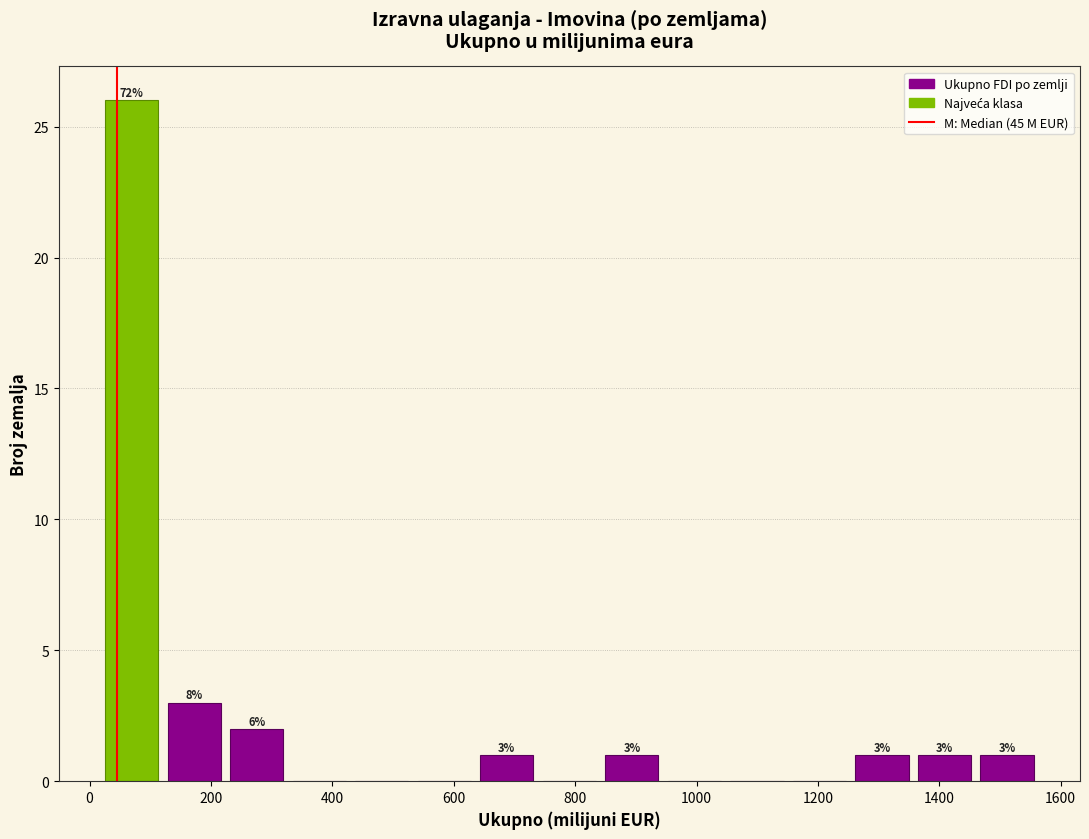

Which range on the x-axis has the tallest bar?

20 to 120